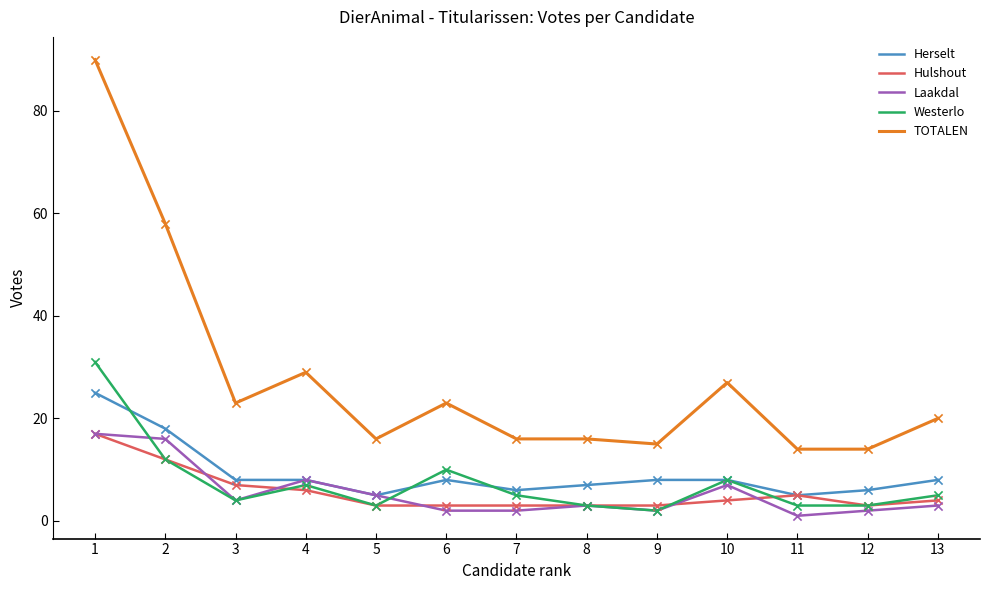

Which series has the largest total across all categories?

TOTALEN